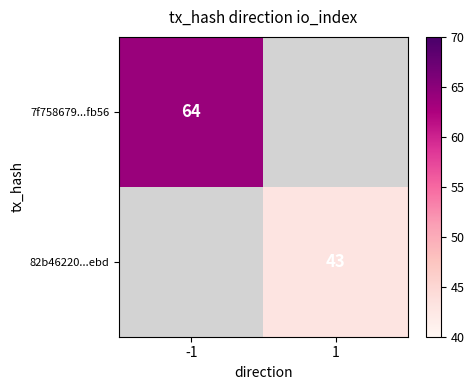

The 7f758679...fb56 series shows 34.2 at -1. True or false?

False